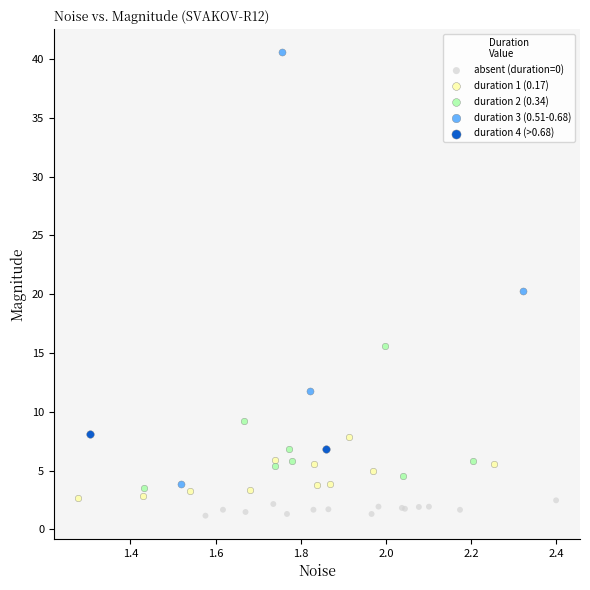

Which series has the largest Y range (max minus min)?

duration 3 (0.51-0.68)